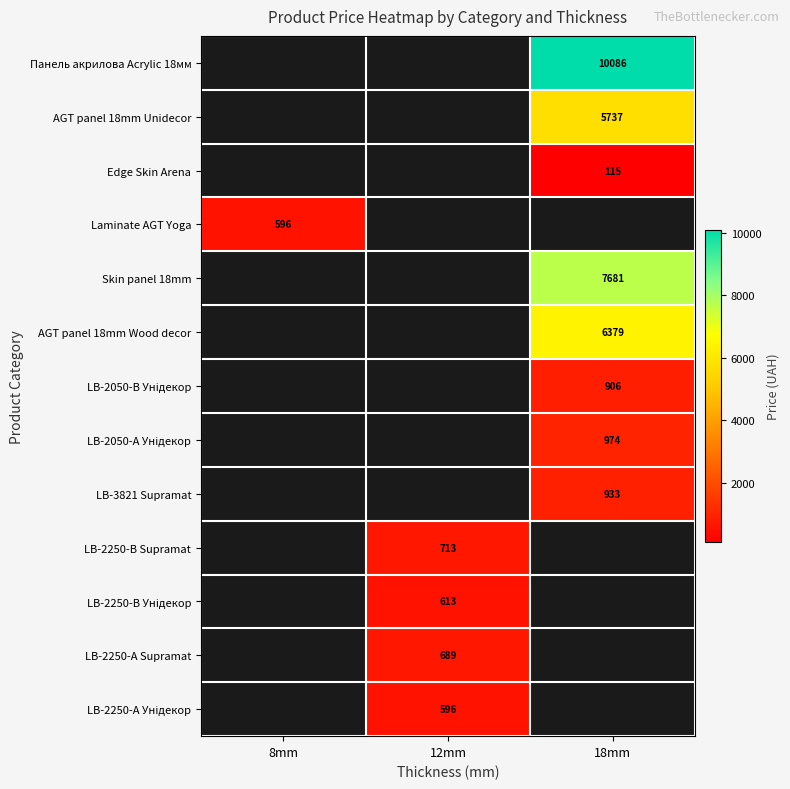

The value of LB-3821 Supramat at 18mm is 933. True or false?

True